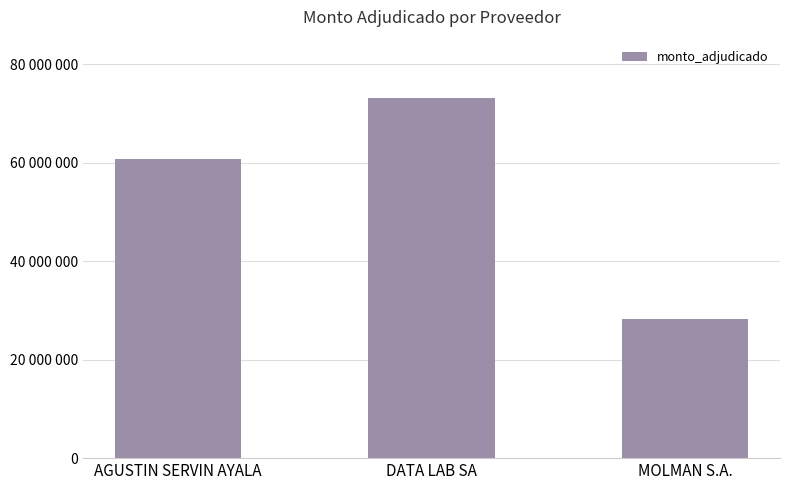

Does the chart contain any negative values?

No